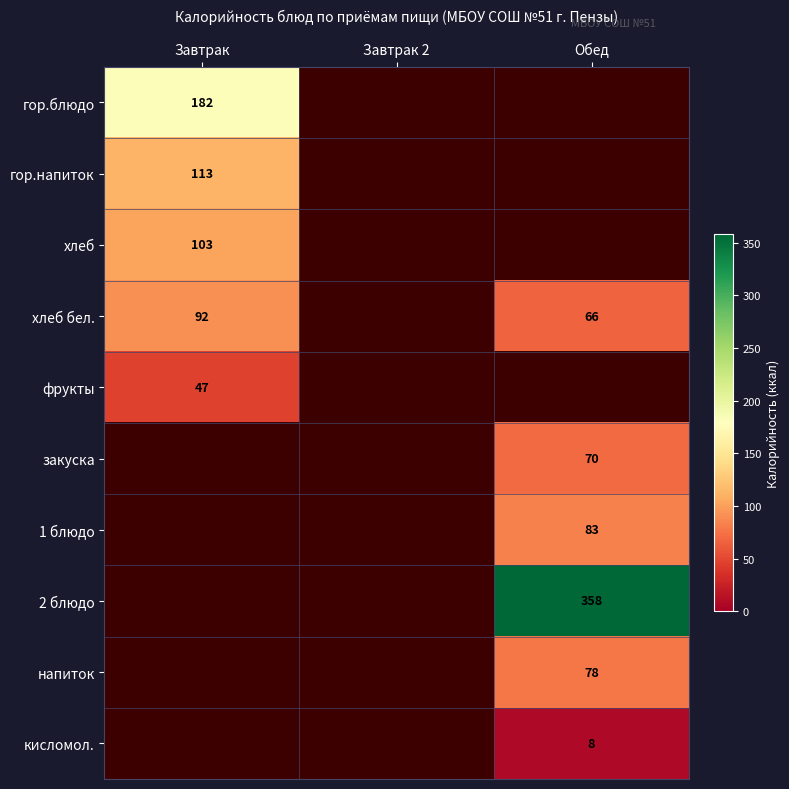

Is the value of фрукты at Обед greater than the value of 2 блюдо at Завтрак?

No